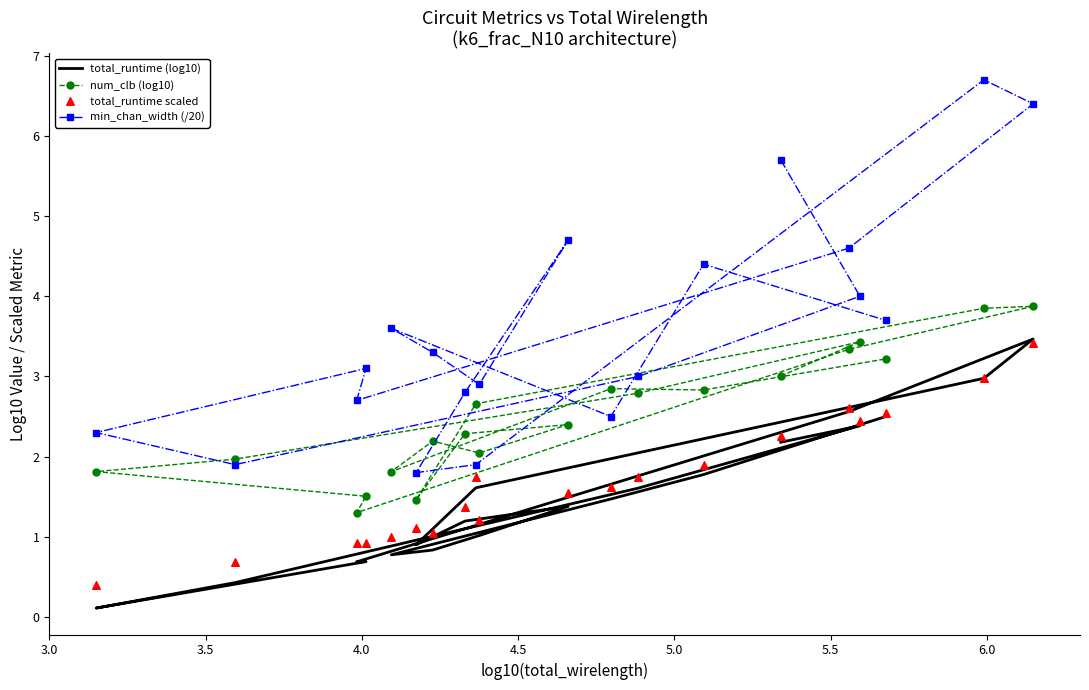

At how many categories does at least one series exceed 1?

20